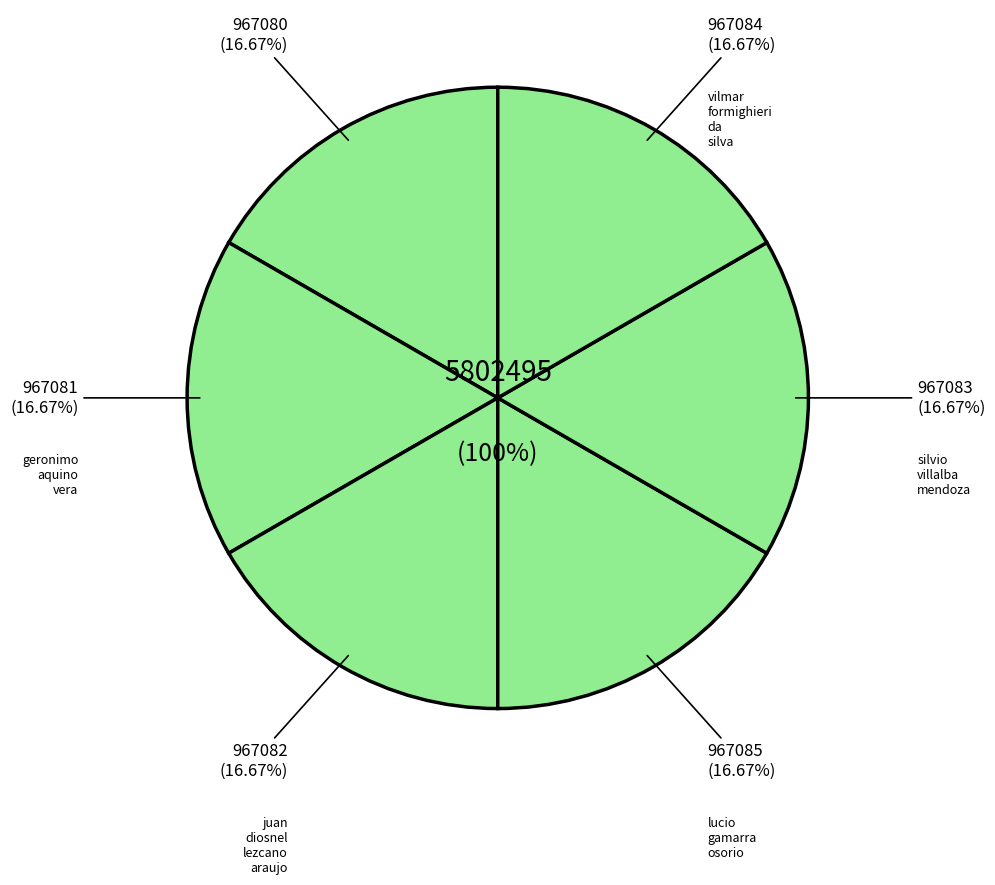

How many slices are in this pie chart?

6